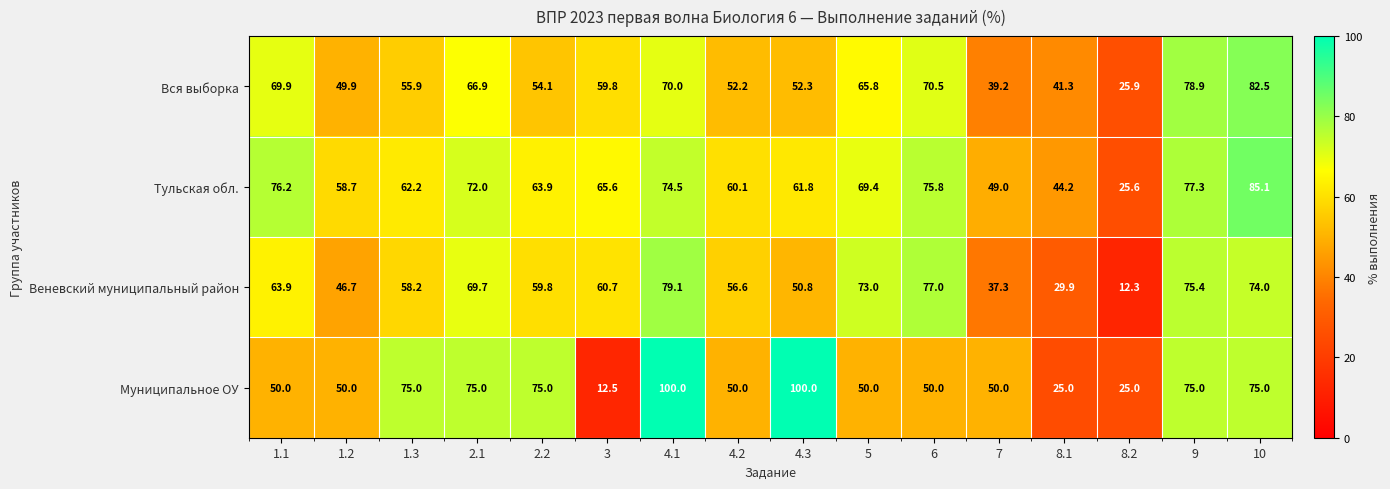

How many series are shown in this chart?

4